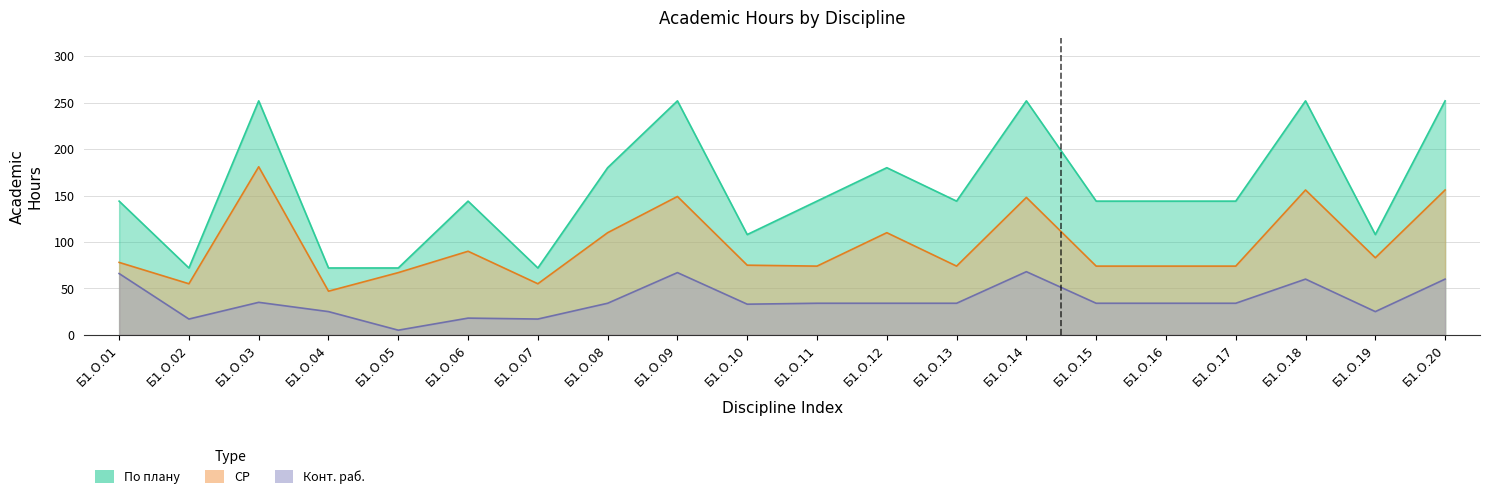

What is the difference between the highest and lowest values at Б1.О.08?

146